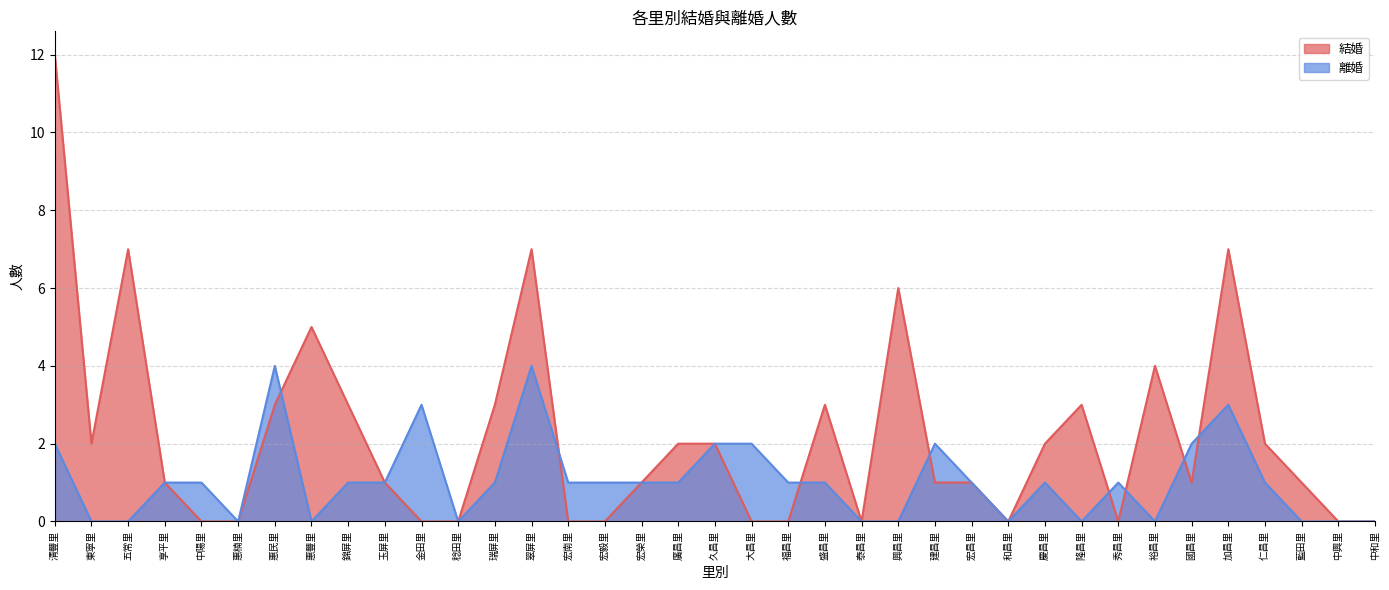

What is the highest value of the 離婚 series?

4